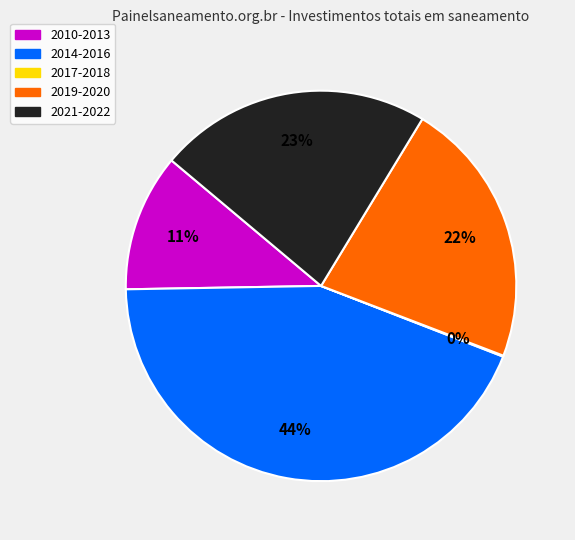

Does any single category account for the majority?

No